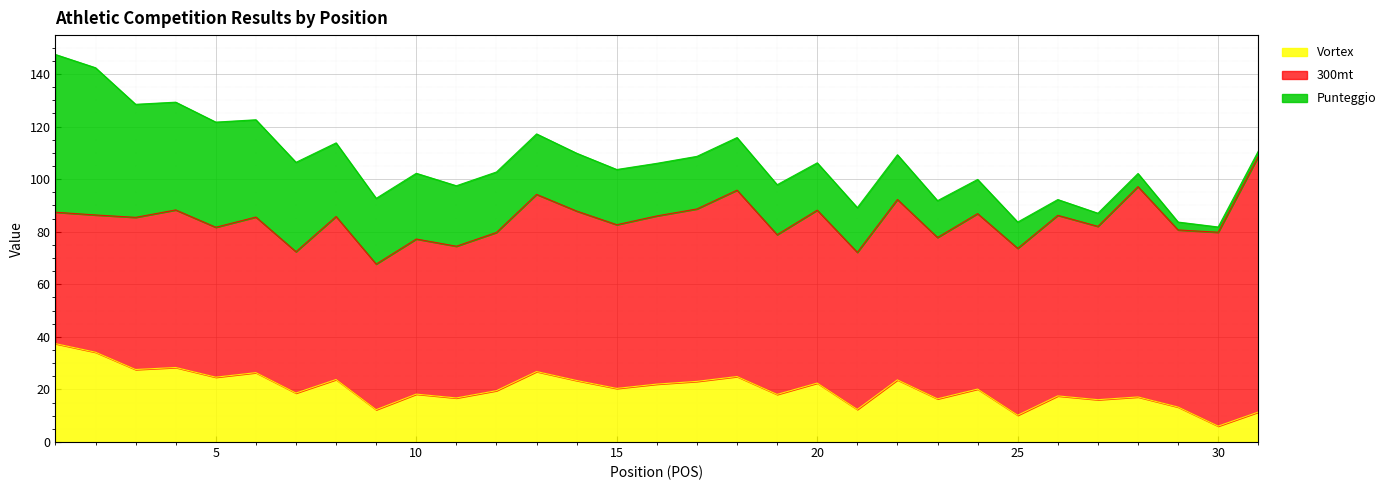

Rank the series at 22 from highest to lowest value.

300mt, Vortex, Punteggio